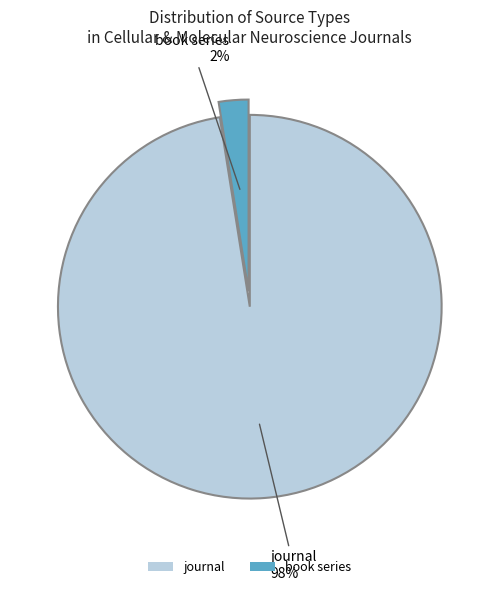

Which has a higher value, journal or book series?

journal